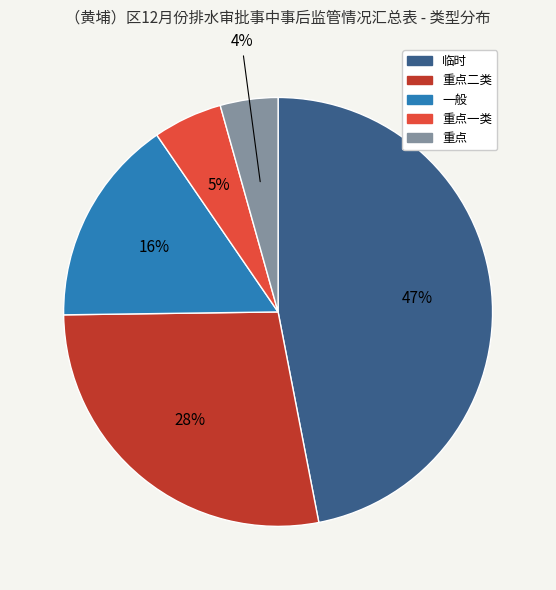

Does any single category account for the majority?

No